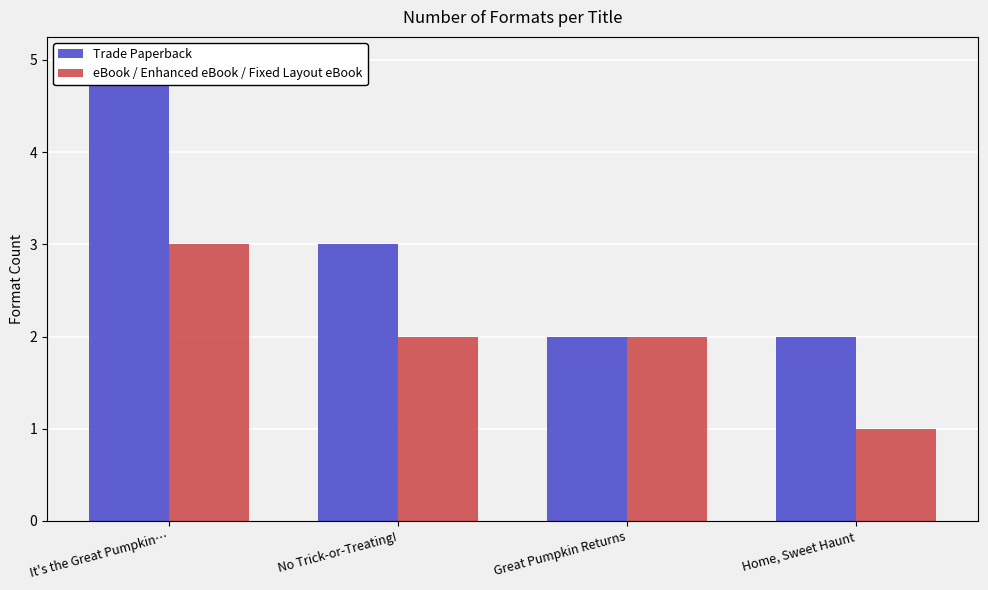

Is it true that eBook / Enhanced eBook / Fixed Layout eBook equals 2 at Great Pumpkin Returns?

True